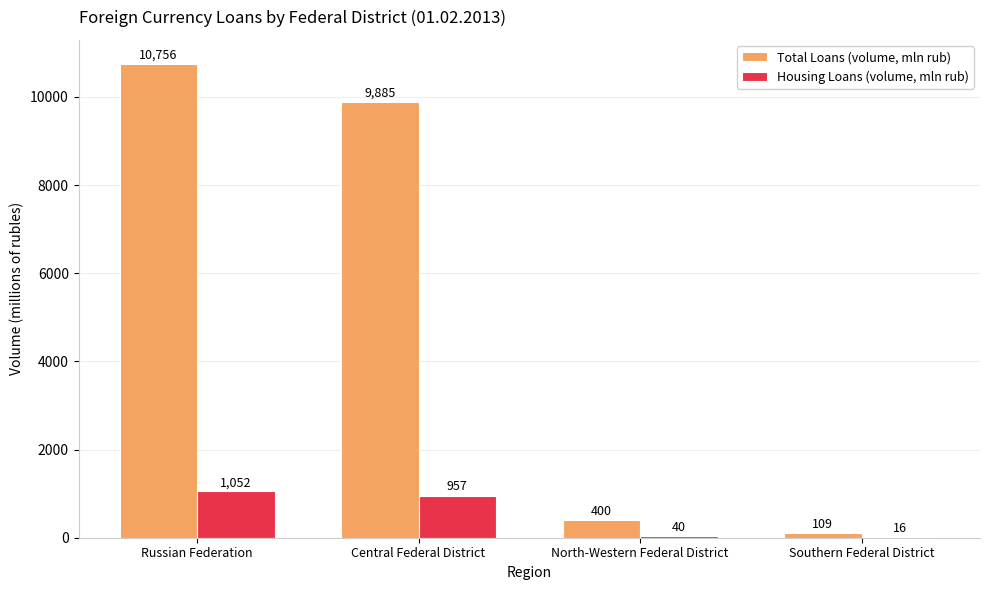

The Total Loans (volume, mln rub) series shows 14695 at Central Federal District. True or false?

False